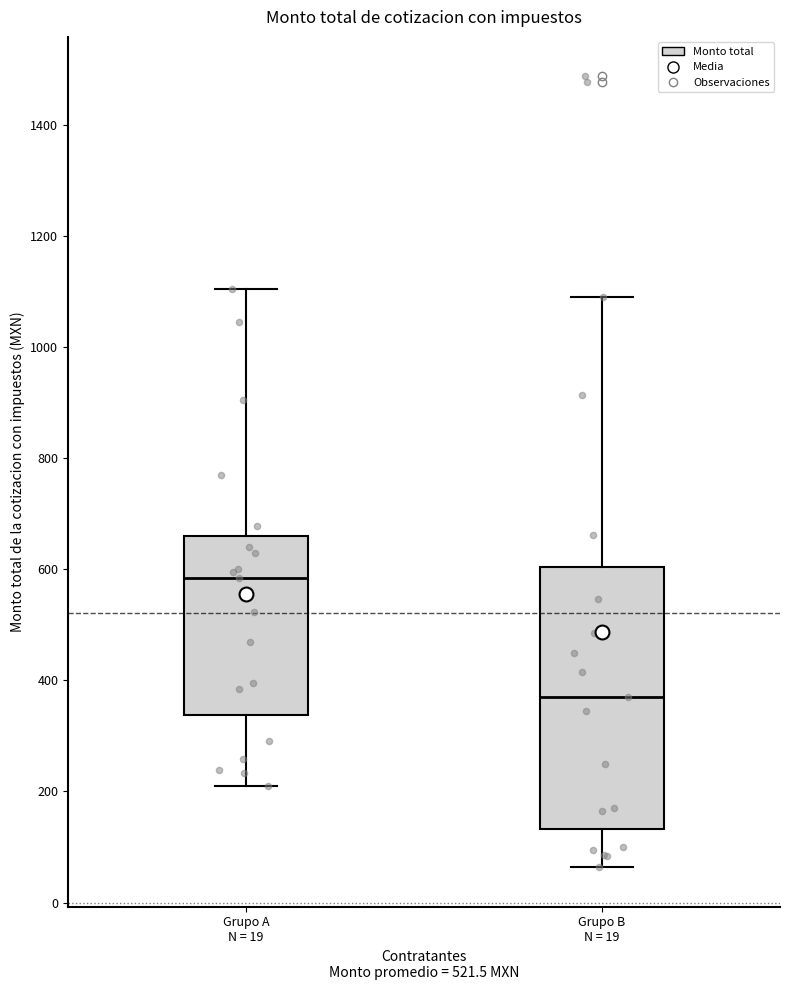

Reading left to right, transcribe this box plot: for each box, give where its median line is, the range the box spans, and where its two whiskers end, as read against the y-axis. The values are not printed on the chart, so give them approximately, as read against the axis.

Grupo A N = 19: median 580, box 340 to 660, whiskers 220 to 1100
Grupo B N = 19: median 380, box 140 to 600, whiskers 60 to 1100